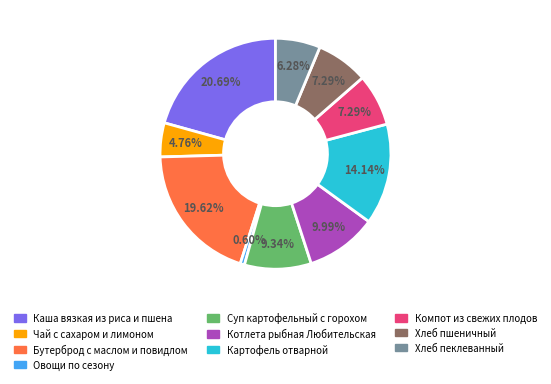

True or false: Бутерброд с маслом и повидлом accounts for 20% of the total.

True